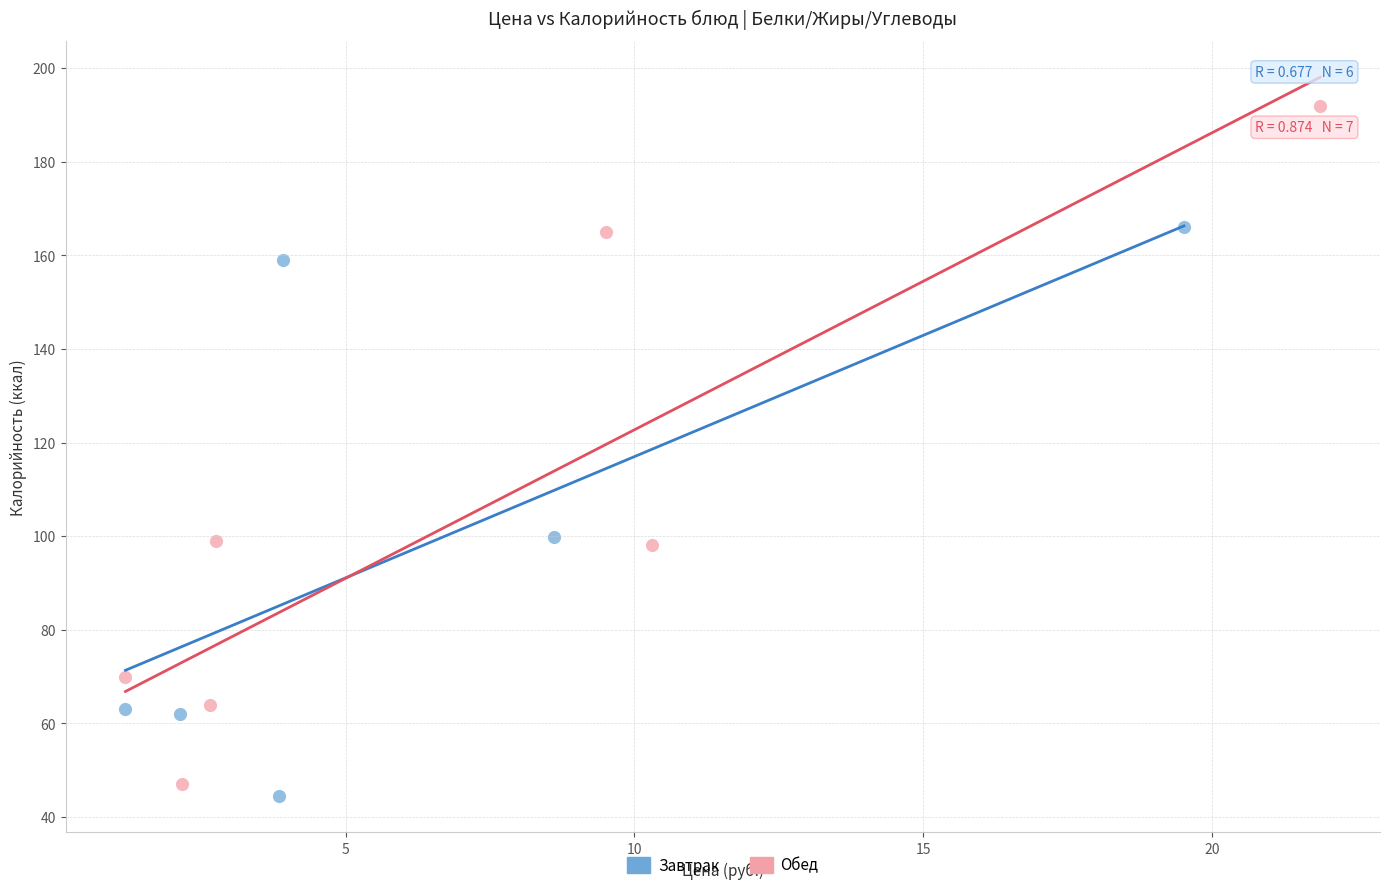

Which series has the widest spread of Y values?

Обед